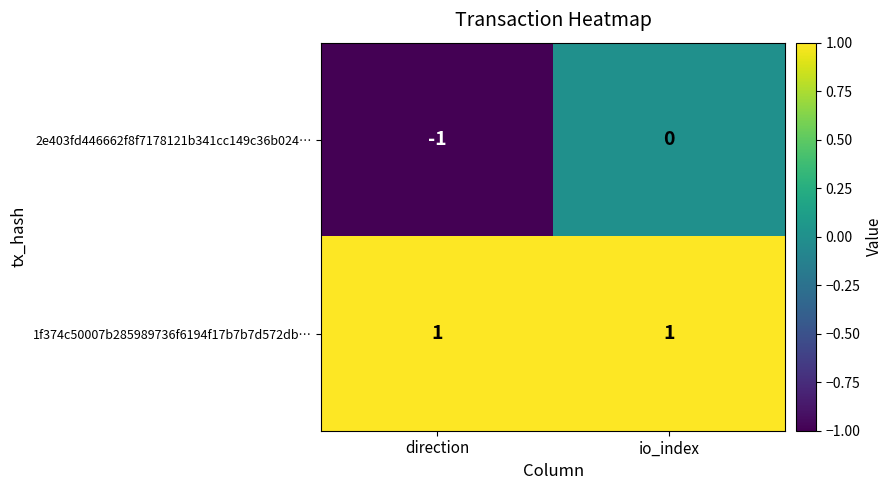

True or false: 2e403fd446662f8f7178121b341cc149c36b024… has a value of -2 at direction.

False